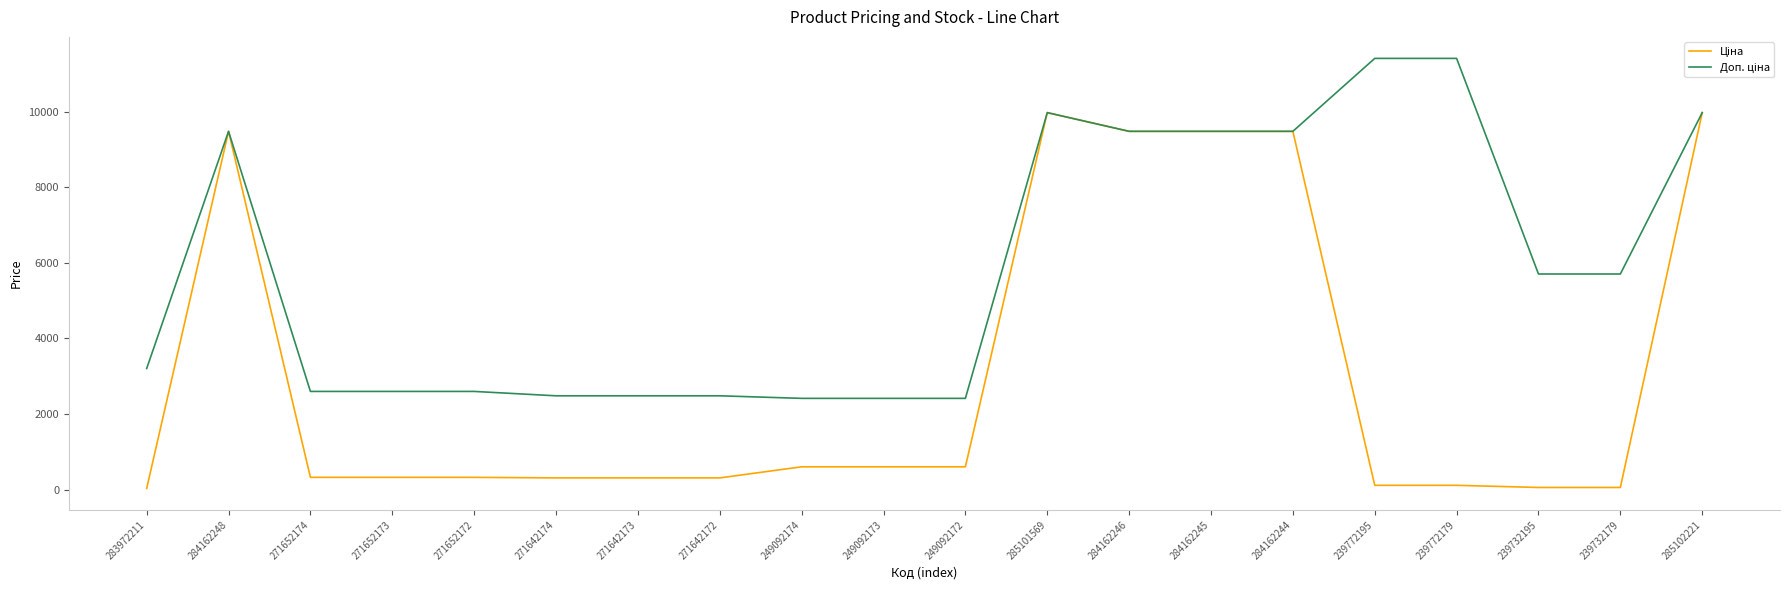

At how many categories does at least one series exceed 2693?

11